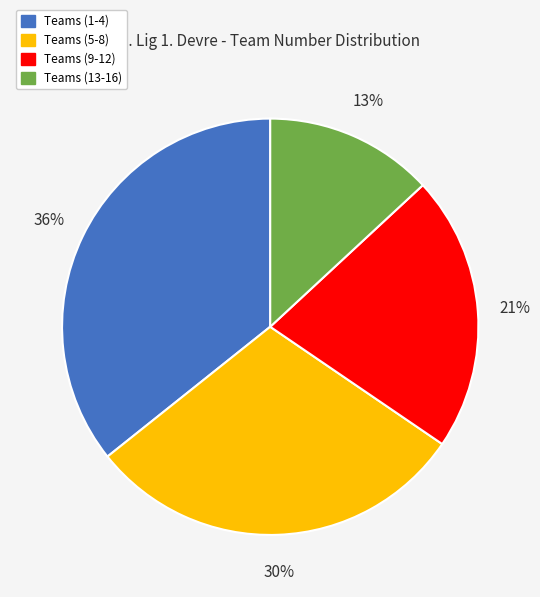

Which has a higher value, Teams (5-8) or Teams (1-4)?

Teams (1-4)